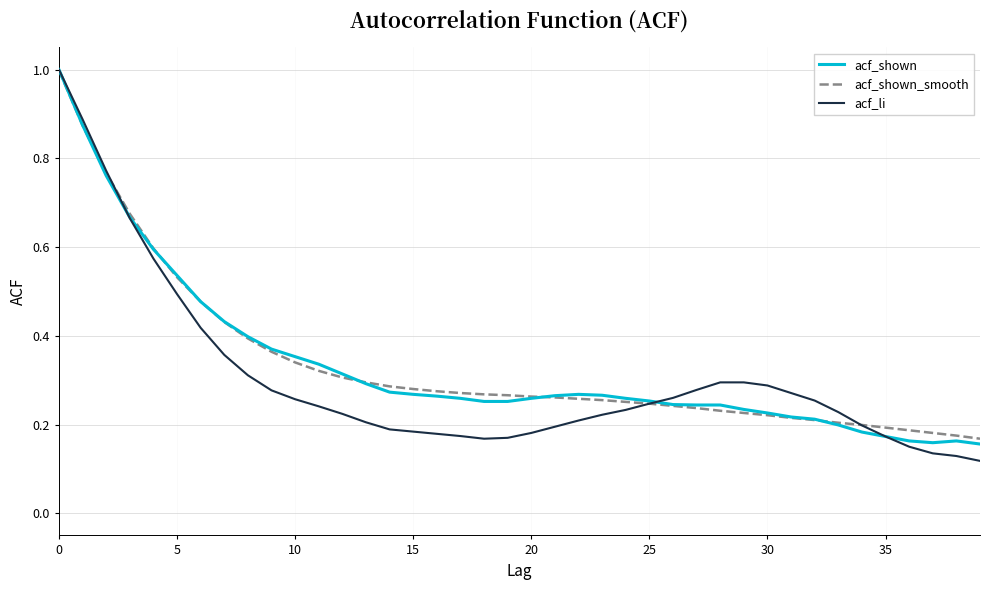

Which series has the largest range (max minus min)?

acf_li